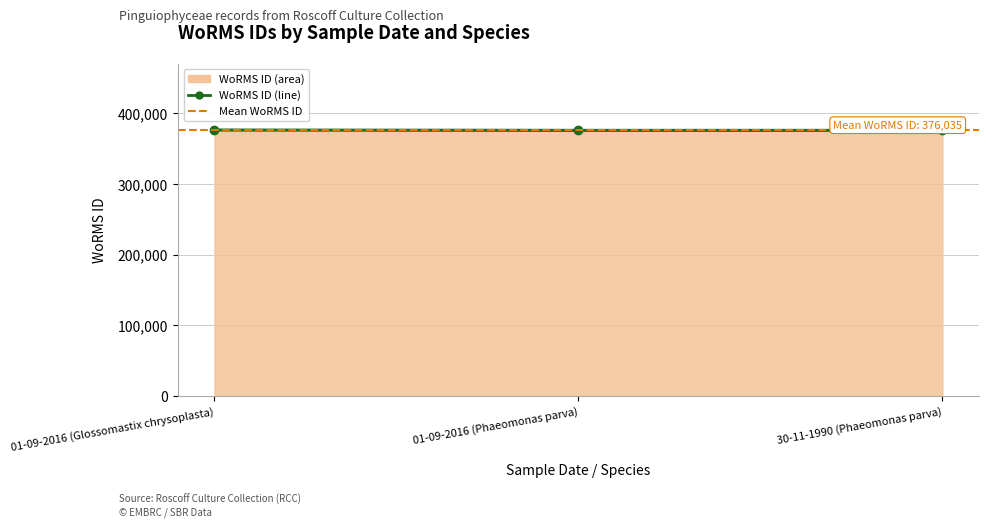

How many series are shown in this chart?

1